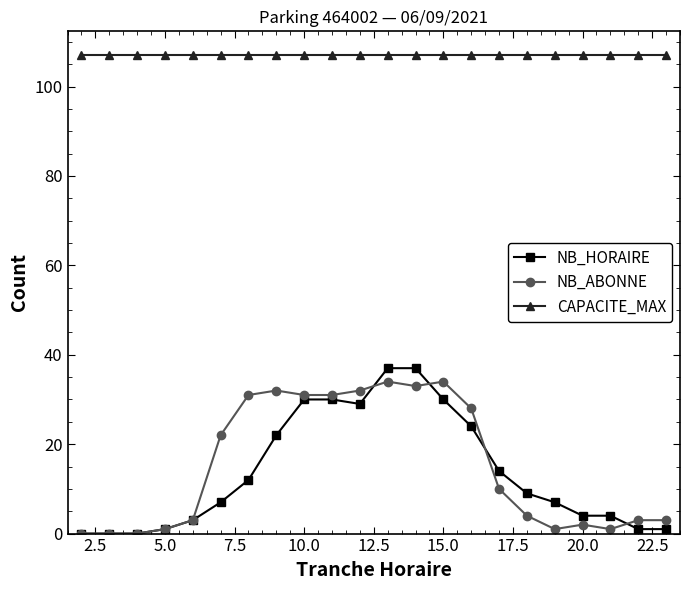

What is the maximum value for CAPACITE_MAX?

107